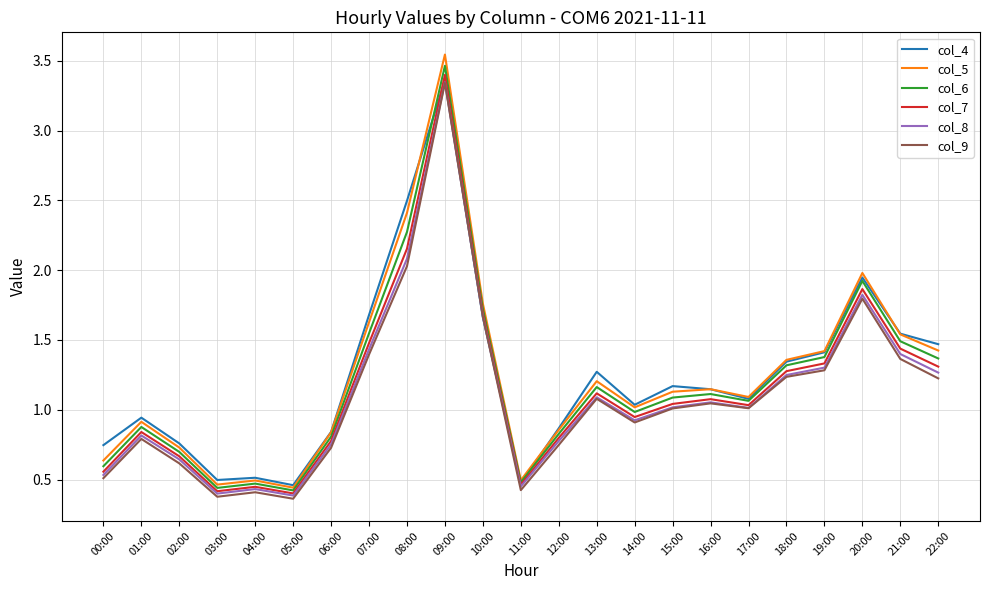

The col_4 series shows 1.1 at 17:00. True or false?

True